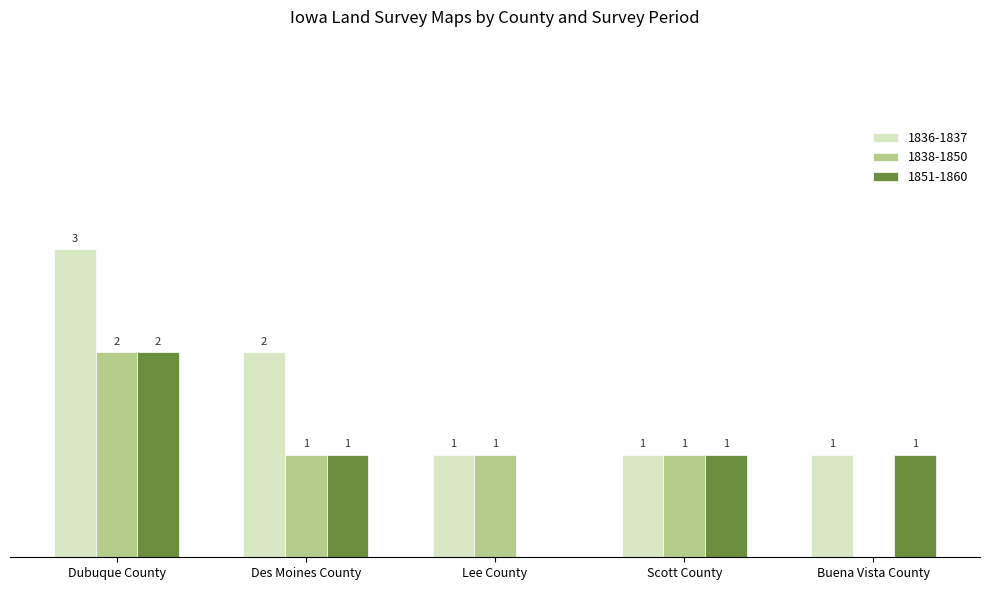

Which category has the highest value in the 1838-1850 series?

Dubuque County